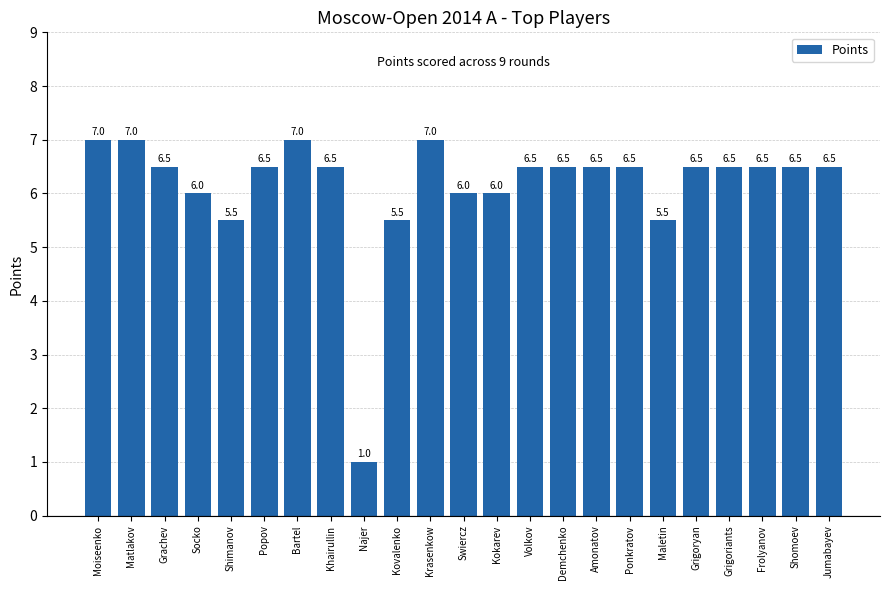

At which label does the data first exceed 6?

Moiseenko